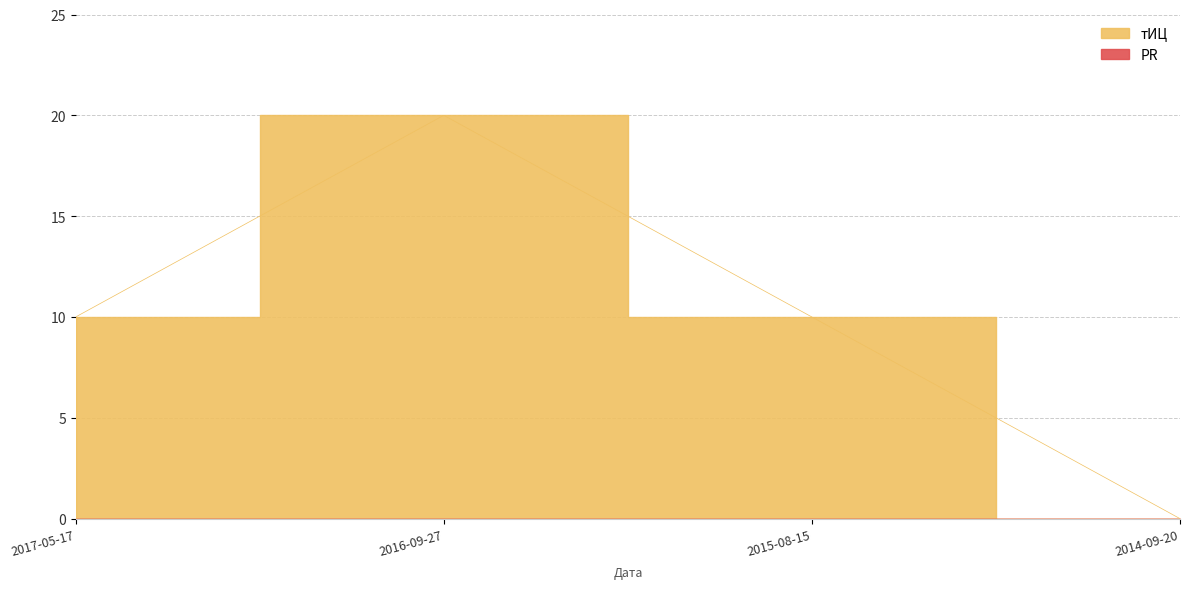

List the labels in order of value, largest first.

2016-09-27, 2017-05-17, 2015-08-15, 2014-09-20